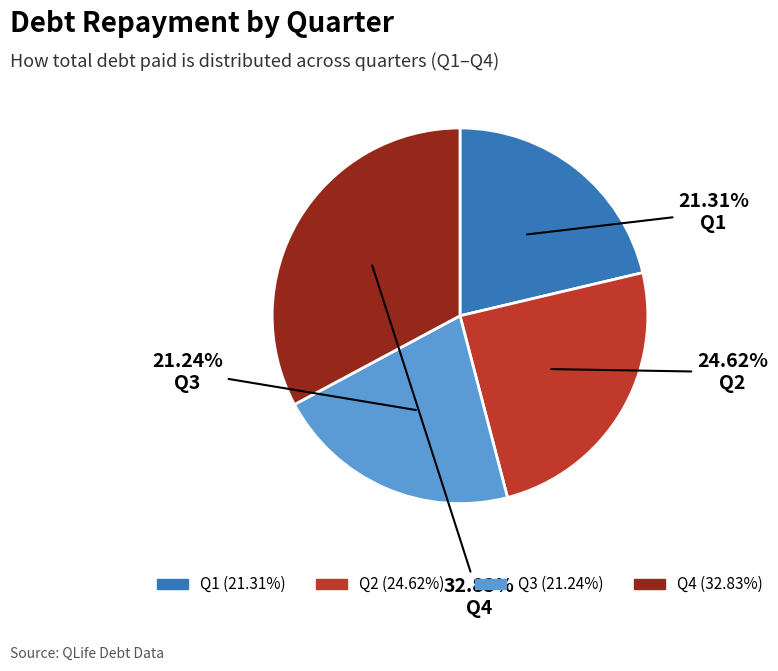

What is the largest slice in the pie chart?

Q4